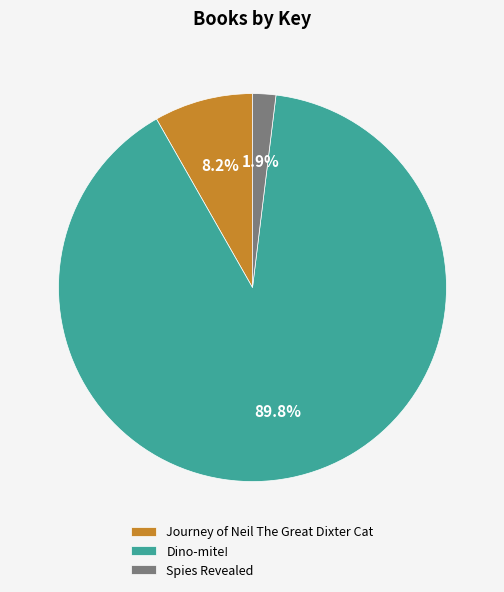

What percentage do Dino-mite! and Spies Revealed together represent?

91.8%